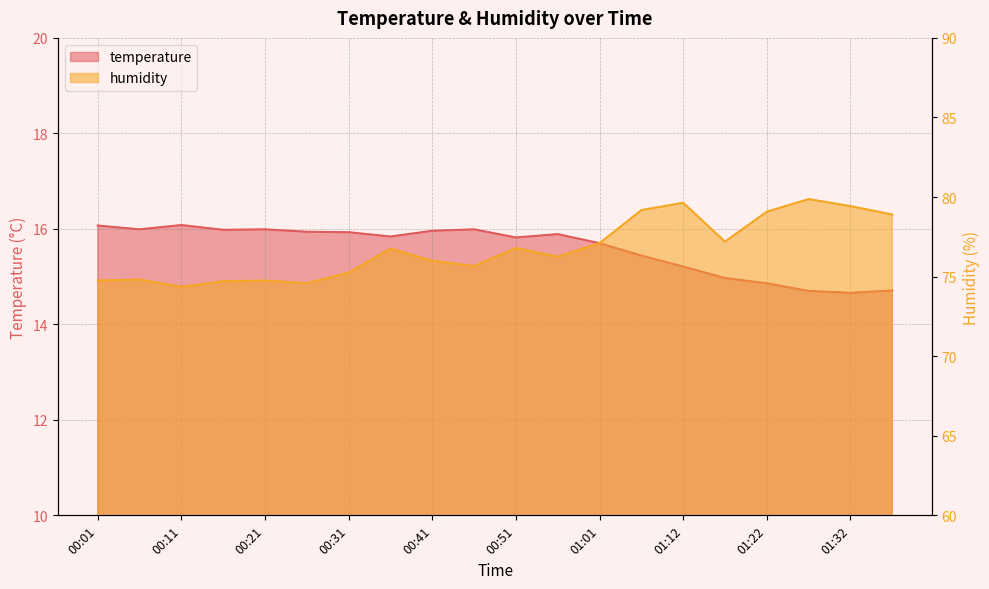

Rank the series by their average value, from lowest to highest.

temperature, humidity